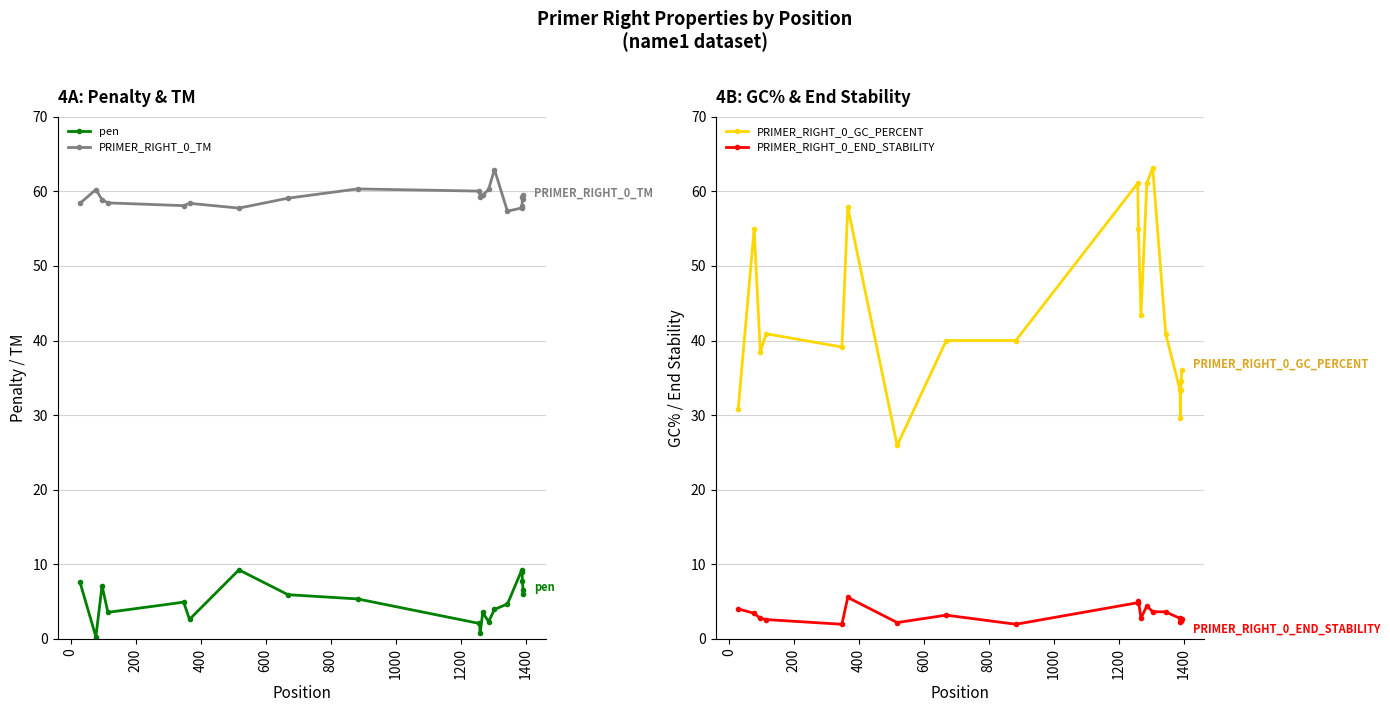

Is this an area chart (filled region under the line)?

No